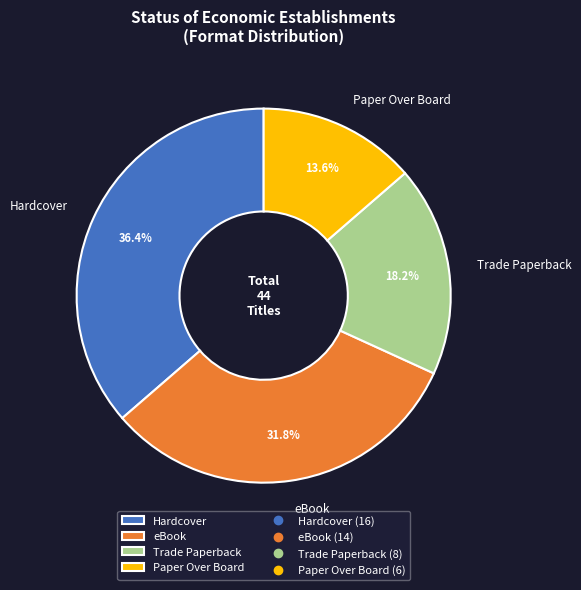

Which slice is the largest?

Hardcover